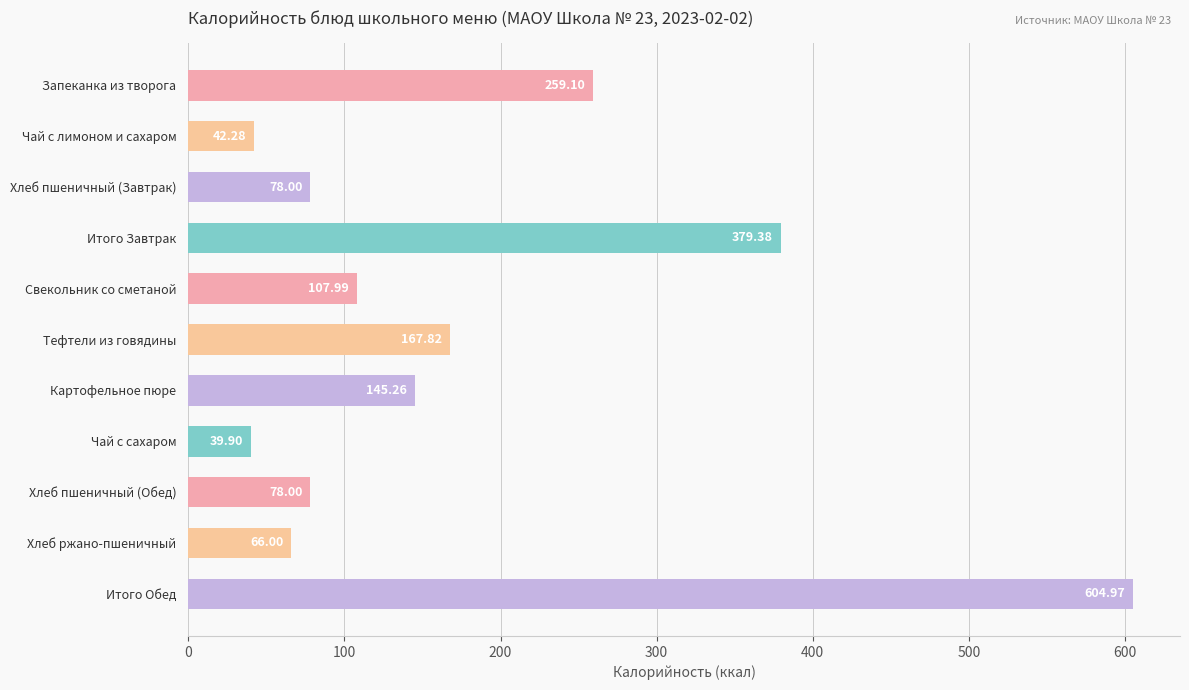

At which category does the chart reach its peak across all series?

Итого Обед